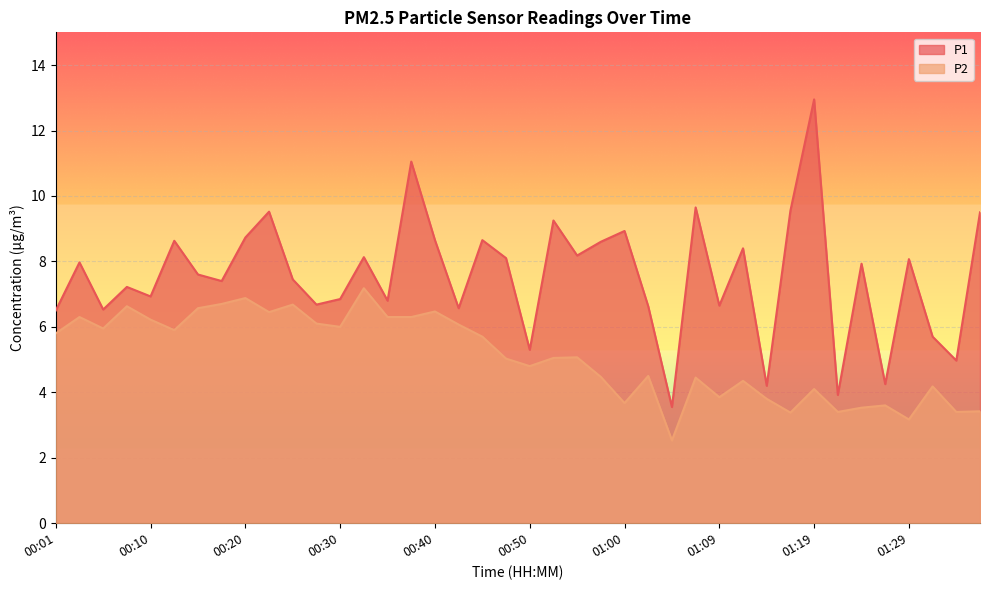

What is the difference between the second highest and minimum values in the P2 series?

4.3